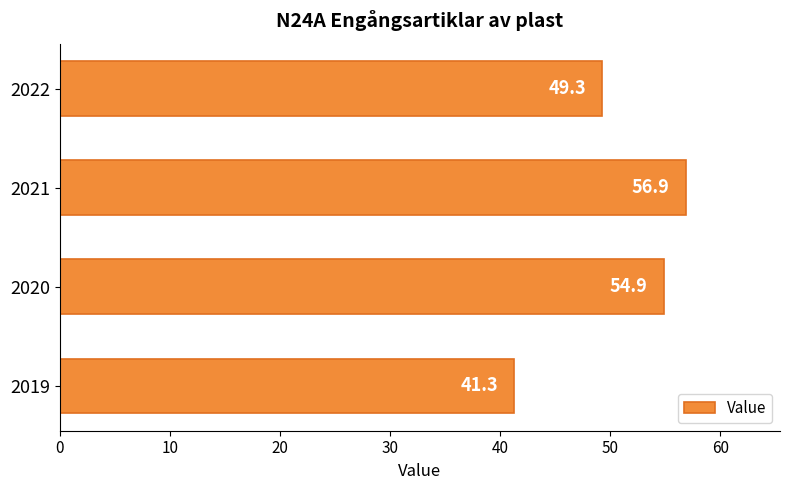

Reading bottom to top, what are all the values shown in this chart?

2019=41.3	2020=54.9	2021=56.9	2022=49.3